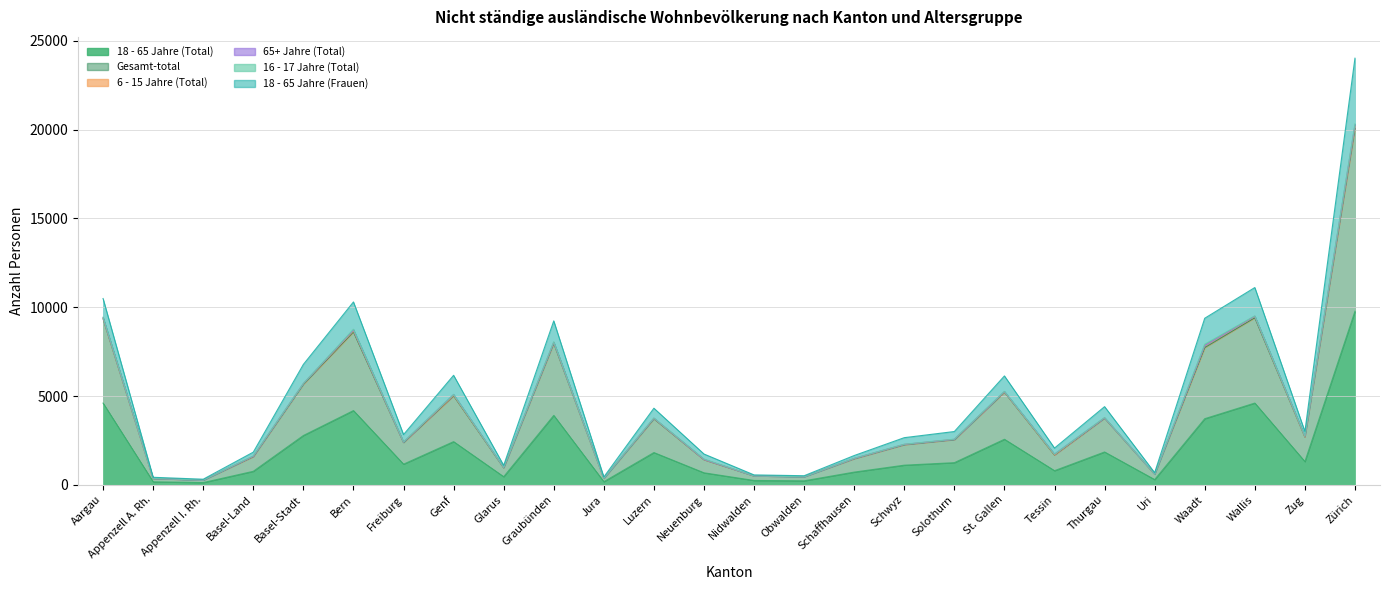

What is the value of the 18 - 65 Jahre (Frauen) point at the 18th from the left?

3004